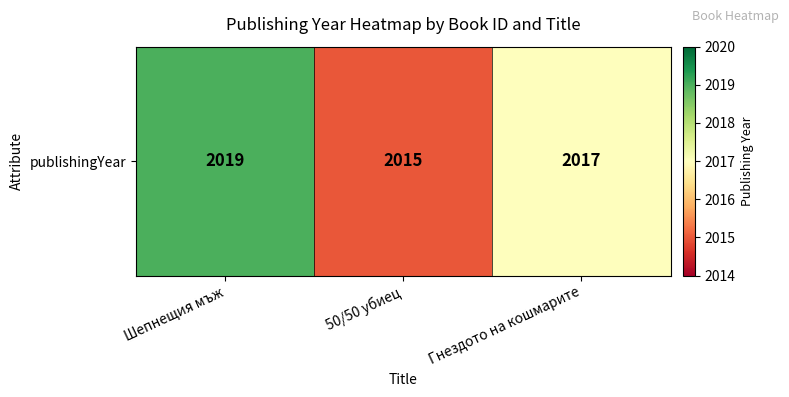

List the labels in order of value, smallest first.

50/50 убиец, Гнездото на кошмарите, Шепнещия мъж